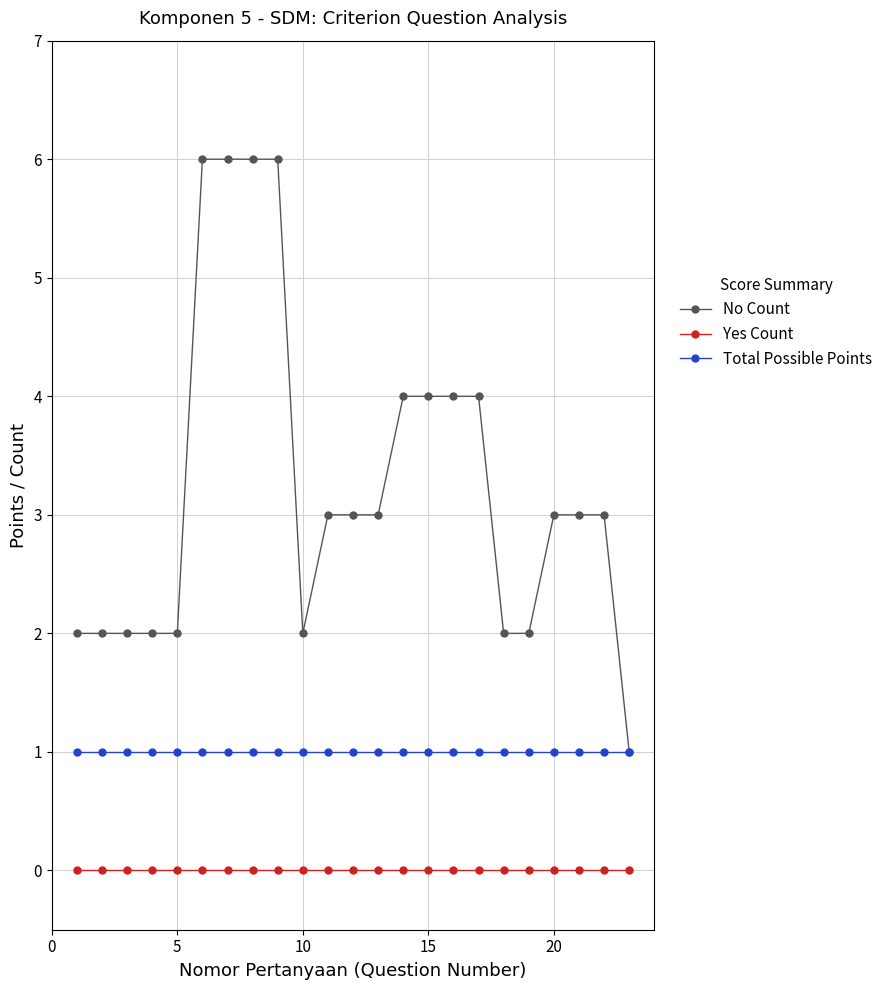

Rank the series by their average value, from lowest to highest.

Yes Count, Total Possible Points, No Count